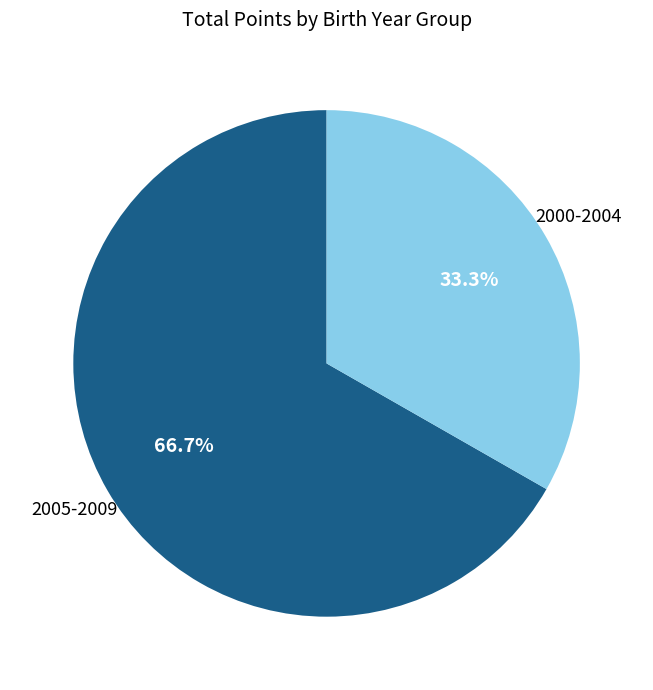

Is there any slice that represents more than half of the pie?

Yes